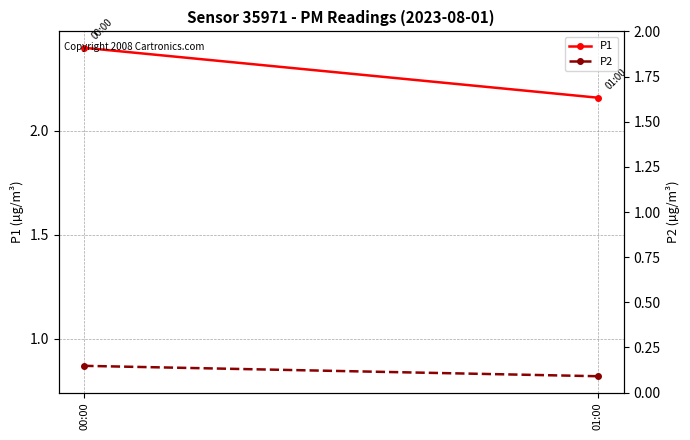

What are all the series names shown in the legend?

P1, P2